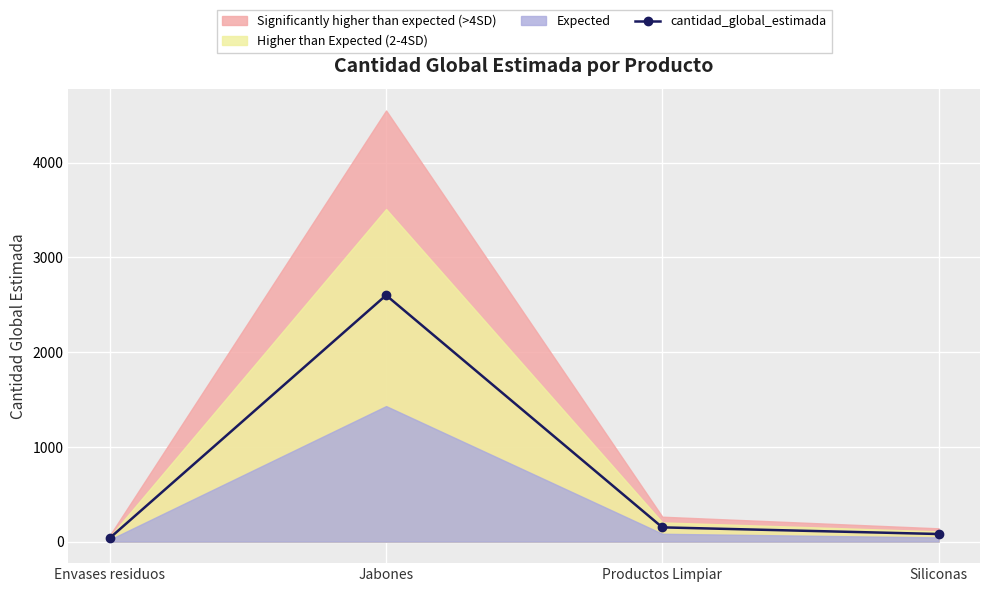

What is the ratio of the value at Jabones to the value at Siliconas?

32.5